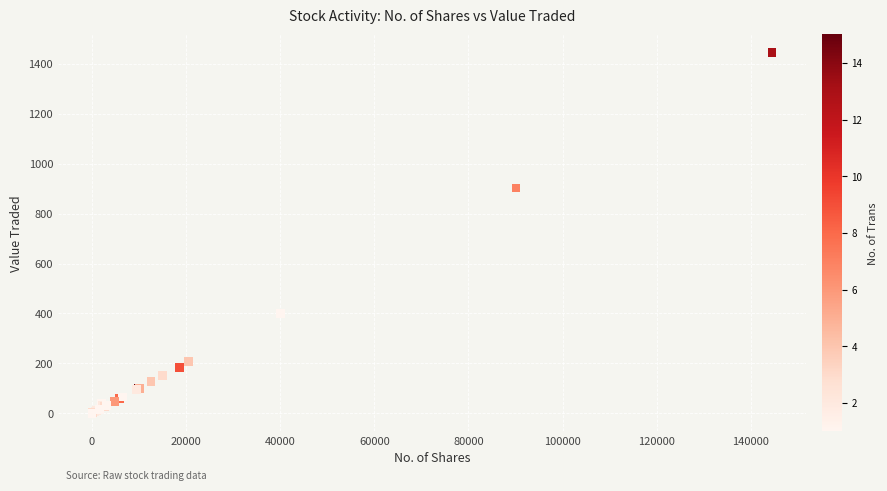

What Y value in the scatter plot is closest to 722?

902